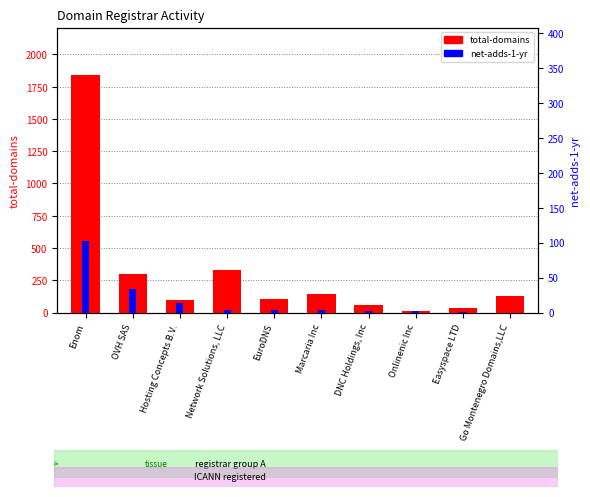

What is the total value across all series at DNC Holdings, Inc?

57